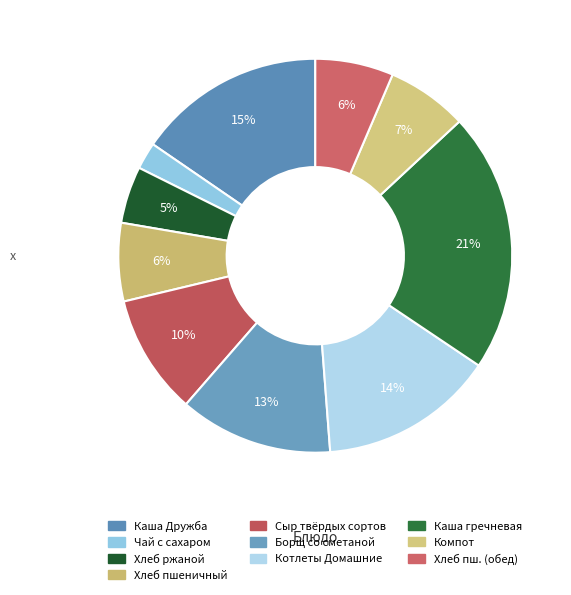

Rank the categories by value from lowest to highest.

Чай с сахаром, Хлеб ржаной (завтрак), Хлеб пшеничный (завтрак), Хлеб пшеничный (обед), Компот из сухофруктов, Сыр твёрдых сортов, Борщ со сметаной, Котлеты Домашние, Каша Дружба, Каша гречневая